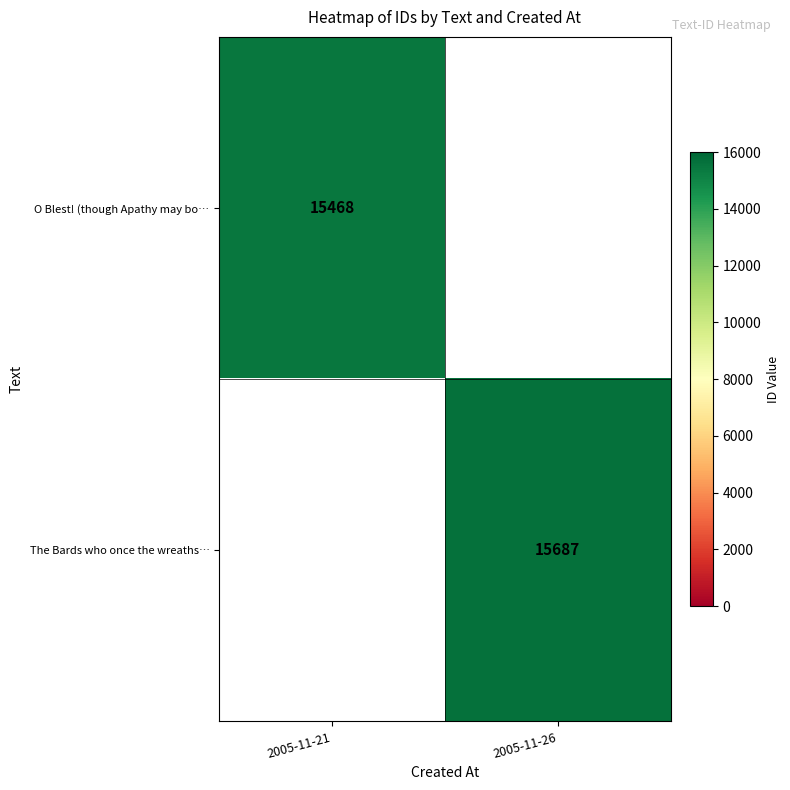

Is the value of O Blest! (though Apathy may bo… at 2005-11-21 greater than the value of The Bards who once the wreaths… at 2005-11-26?

No